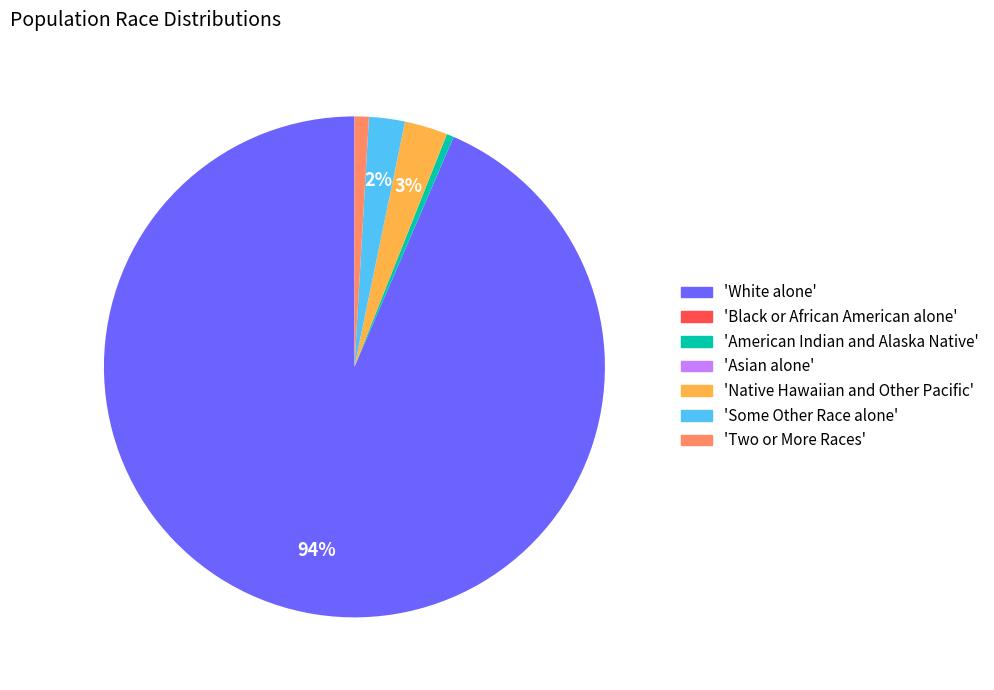

What is the majority slice?

'White alone'